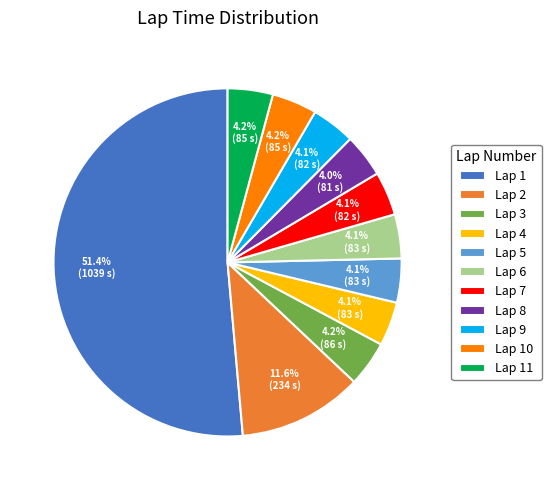

Count the number of slices in the pie.

11